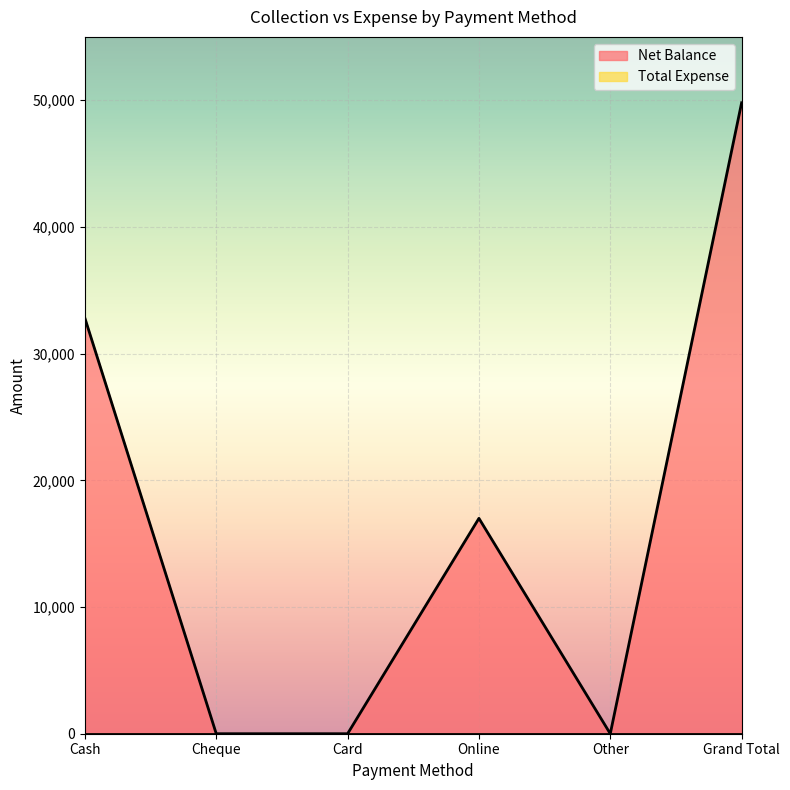

What is the sum of all values?

99600